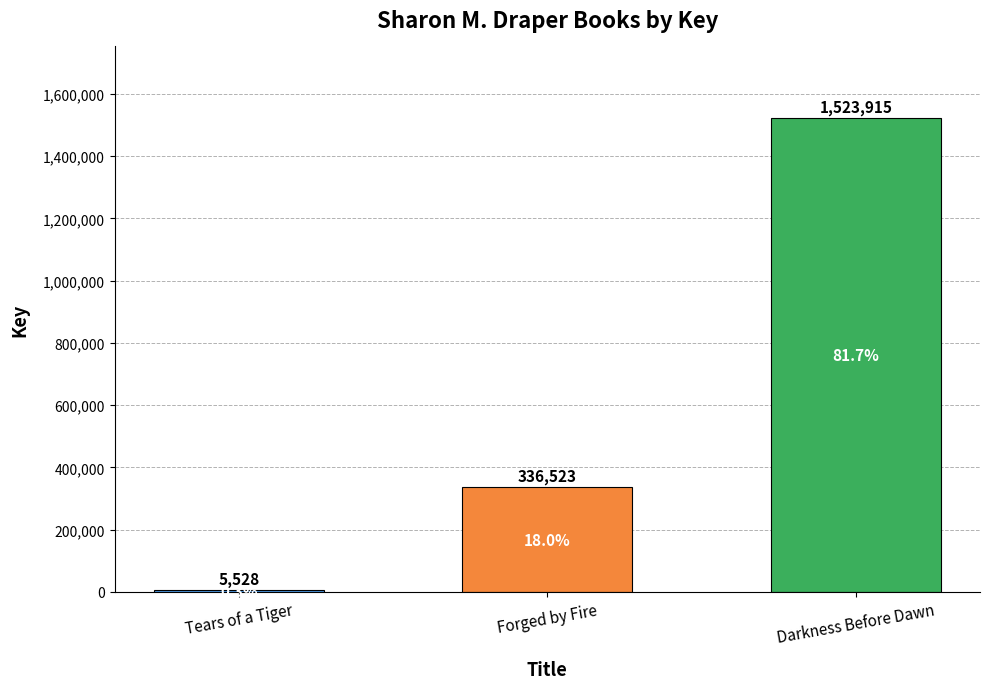

Is it true that the value at Darkness Before Dawn is 1523915?

True